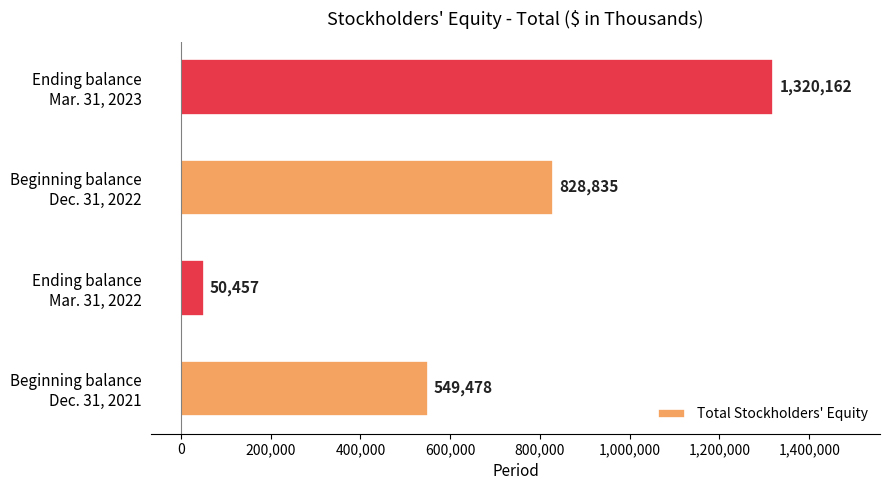

Reading bottom to top, list all the values displayed in this chart.

549478	50457	828835	1320162